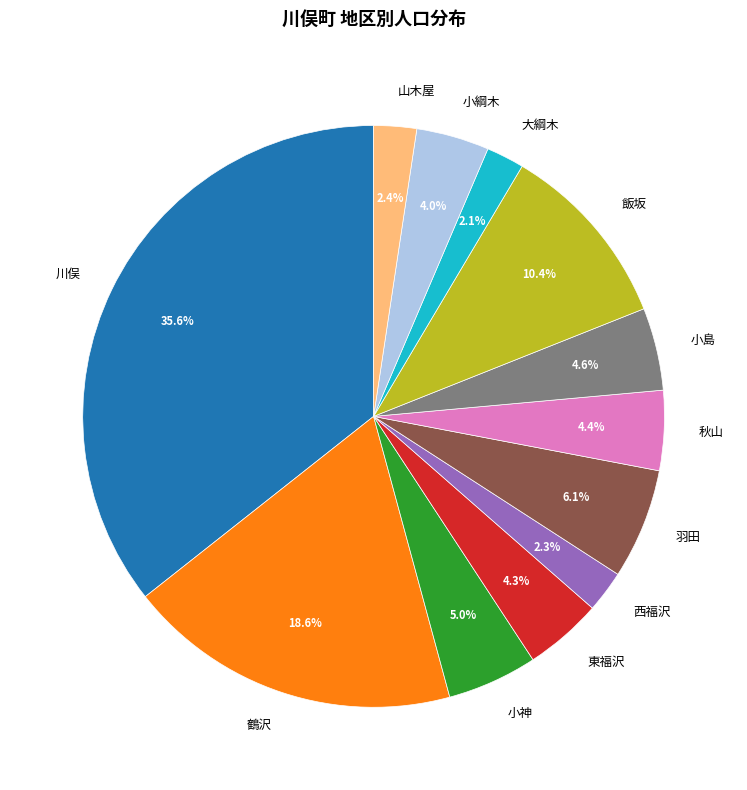

Does 飯坂 account for over 50% of the chart?

No